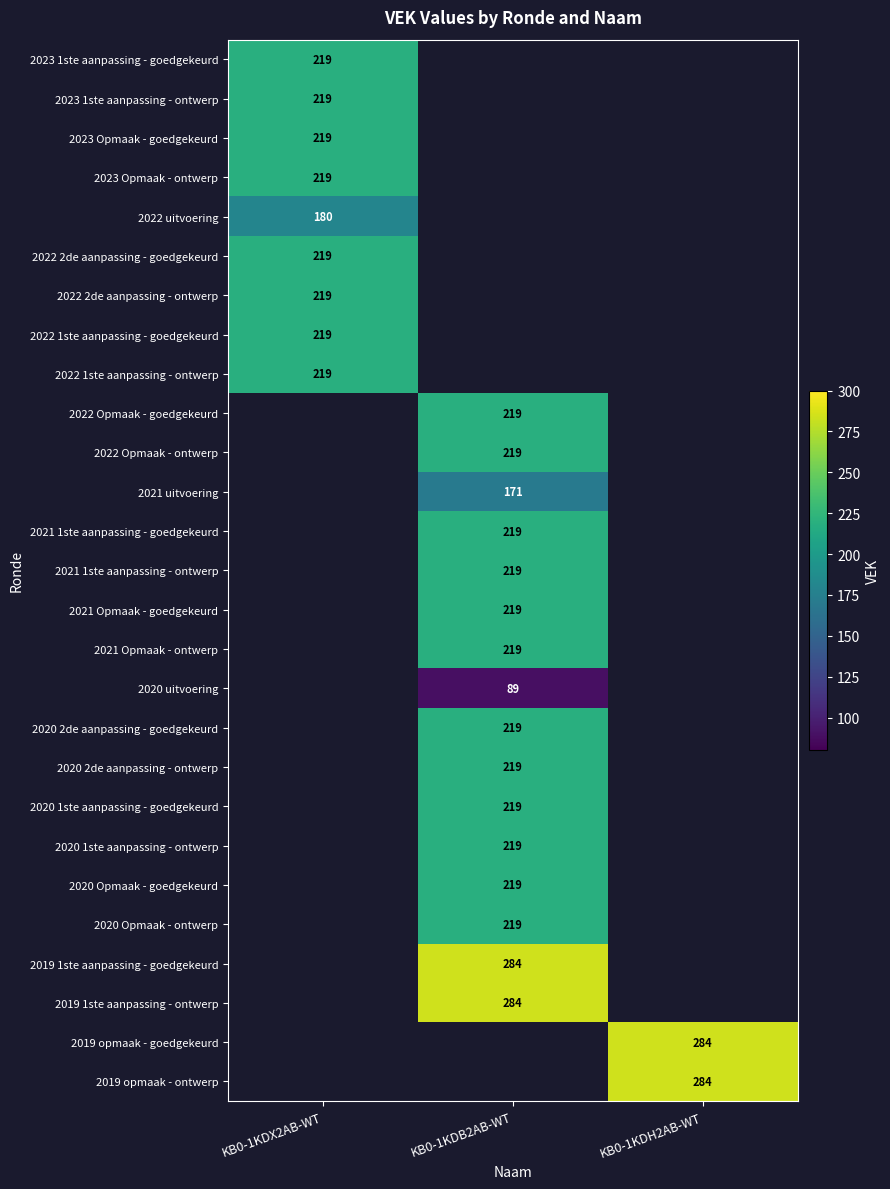

Is it true that 2023 Opmaak - ontwerp equals 130 at KB0-1KDX2AB-WT?

False